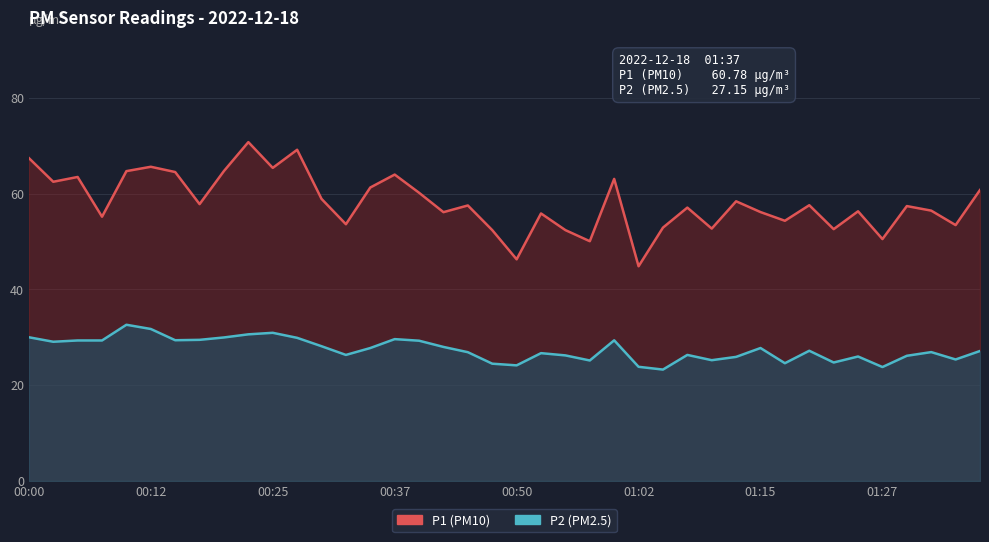

Does the chart display data point markers on the line(s)?

No